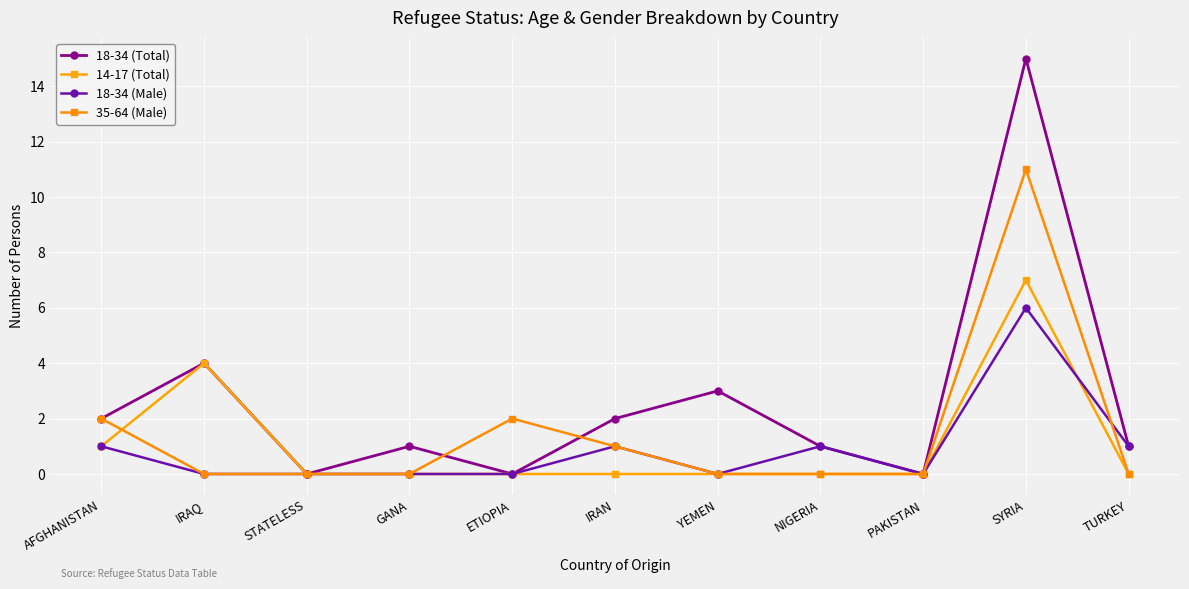

What is the maximum value shown in the chart?

15